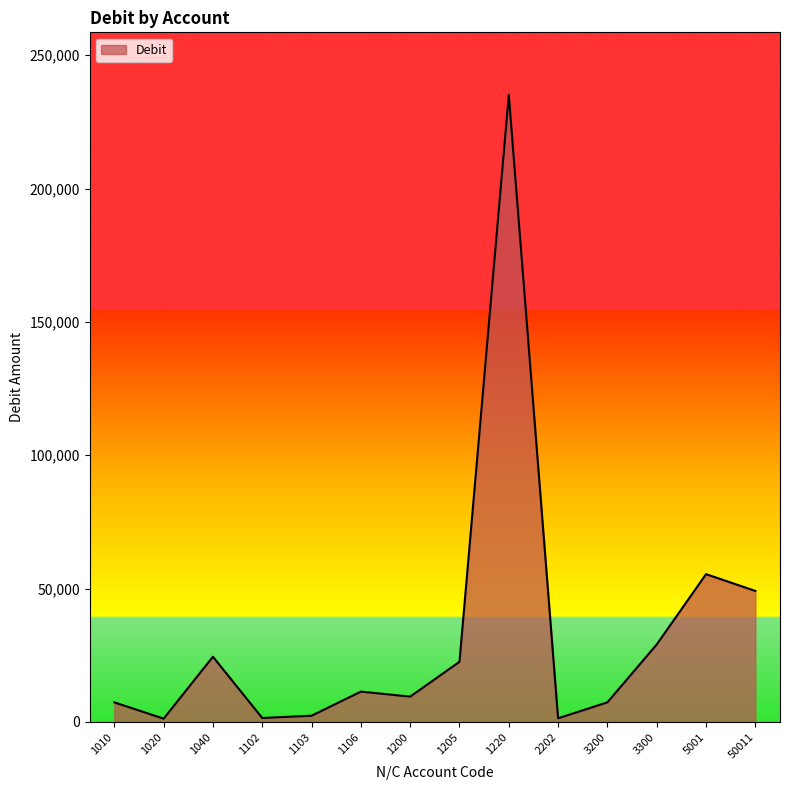

What is the difference between the maximum and minimum values?

233803.8